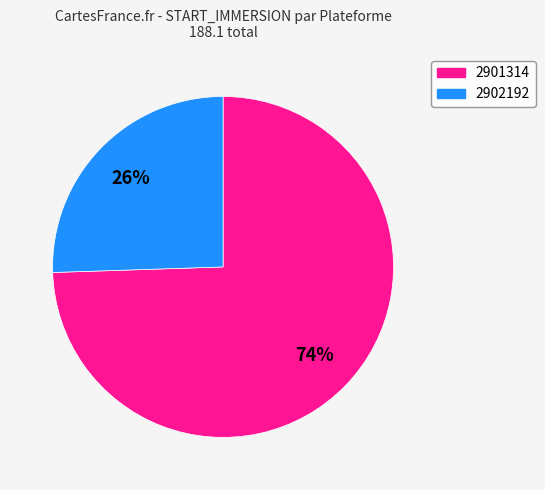

To the nearest percent, what is the combined percentage of 2901314 and 2902192?

100%